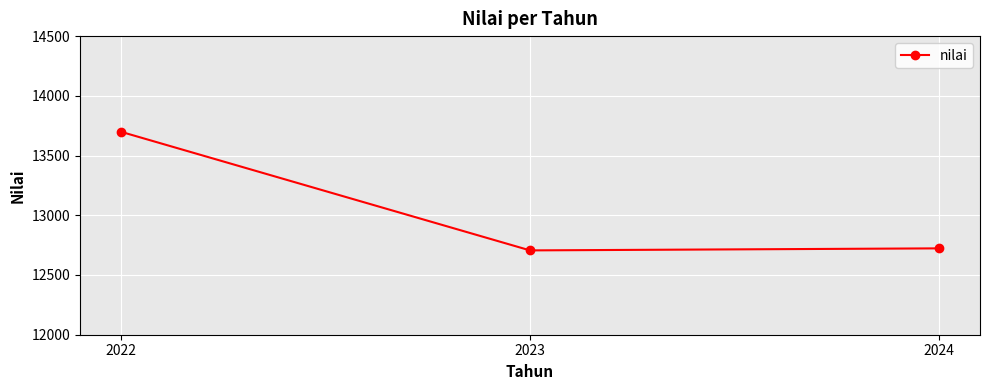

Is this an area chart (filled region under the line)?

No